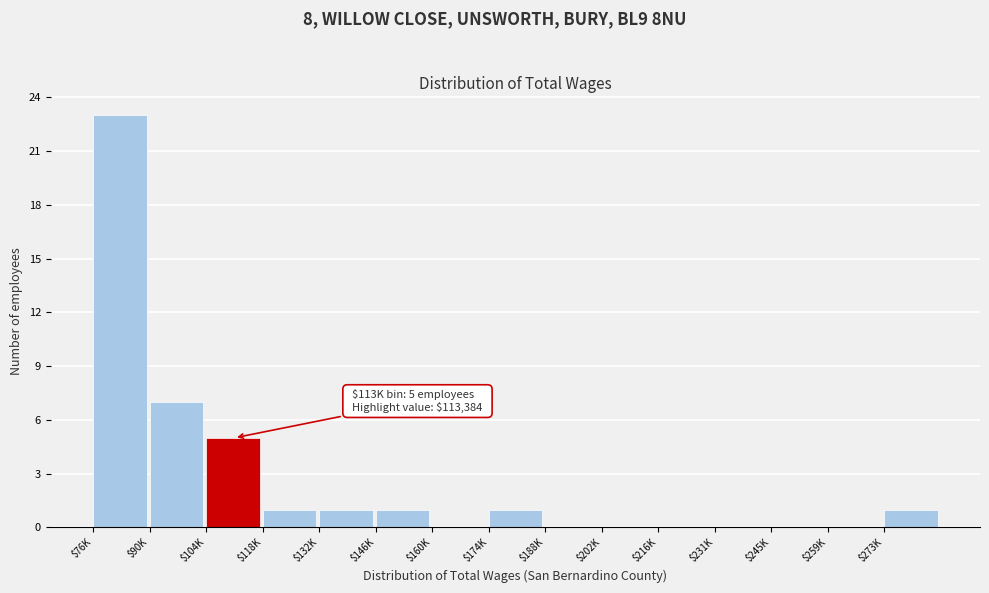

At which label is the value closest to 11?

$90K